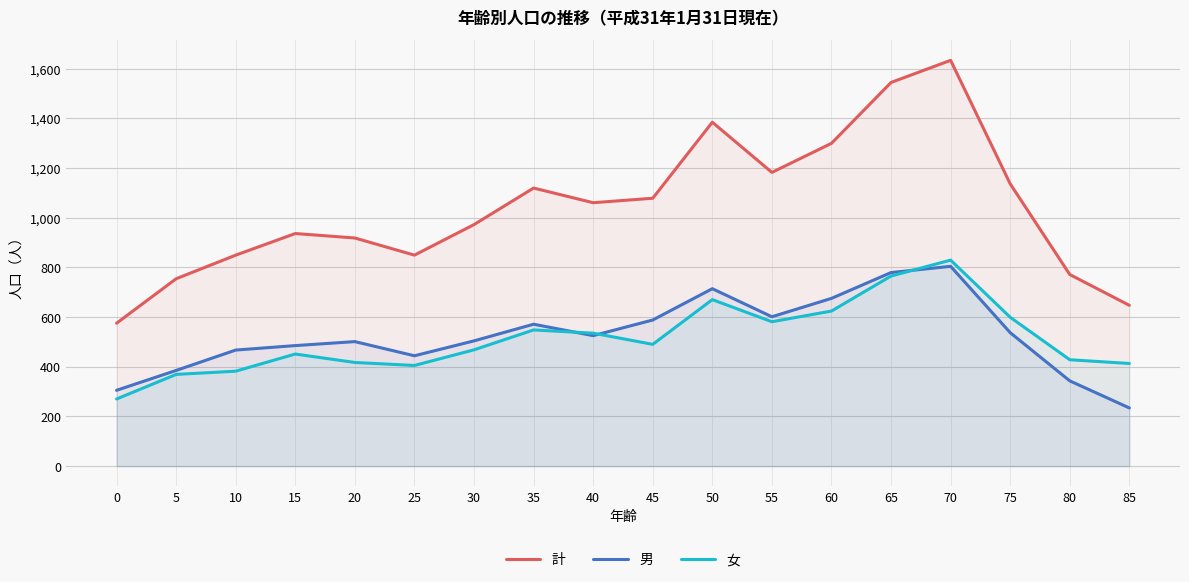

Which category has the highest value across all series?

70